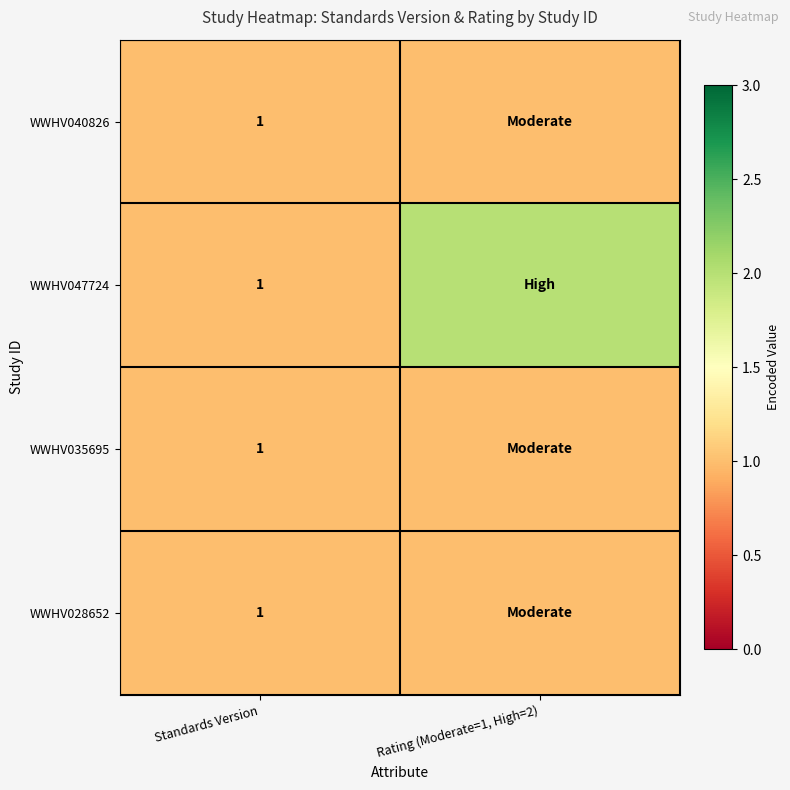

The WWHV047724 series shows 2 at Standards Version. True or false?

False